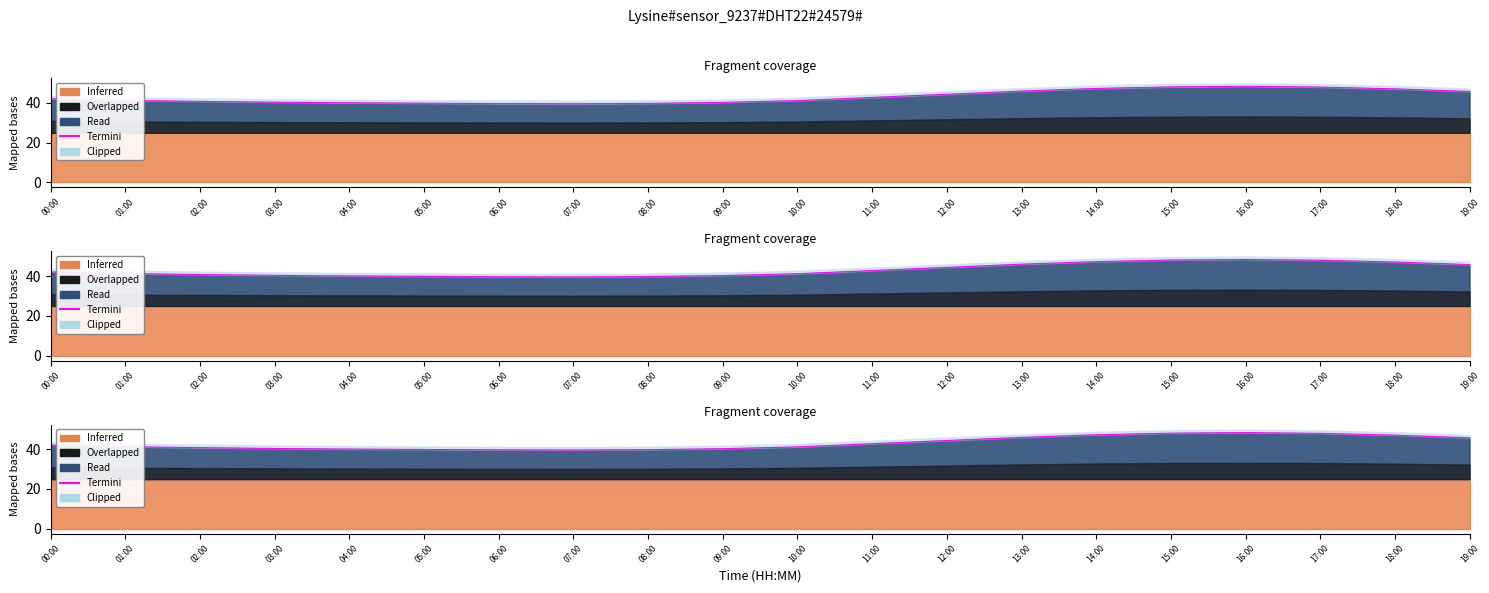

What is the label of the 2nd point from the left?

01:00